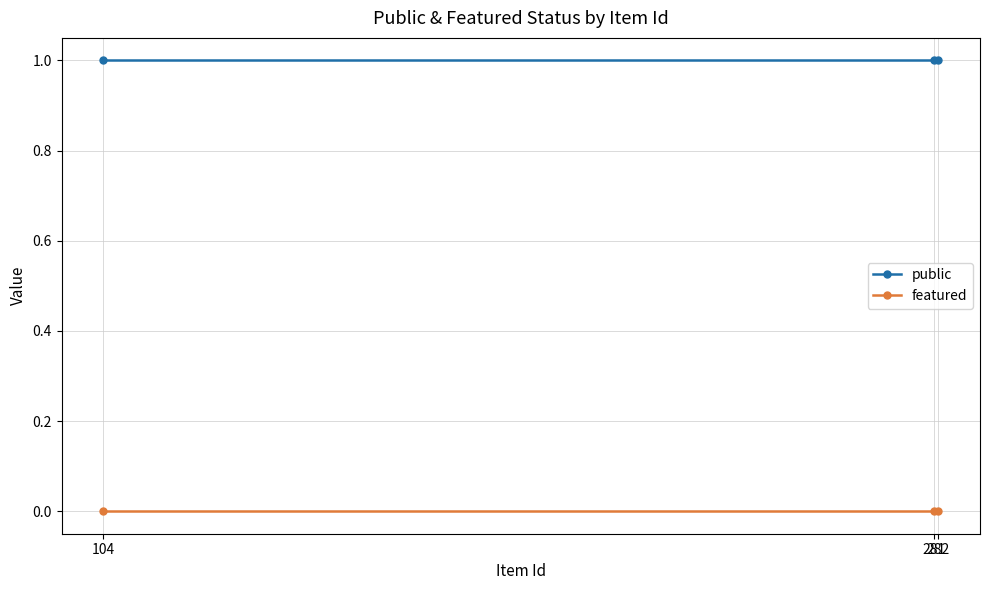

What is the minimum value for public?

1